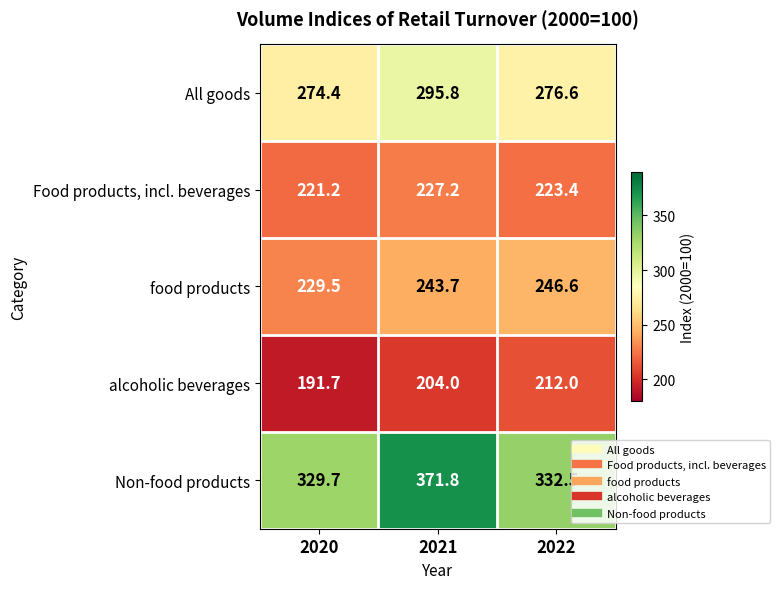

How many data points in Non-food products are less than 332?

1